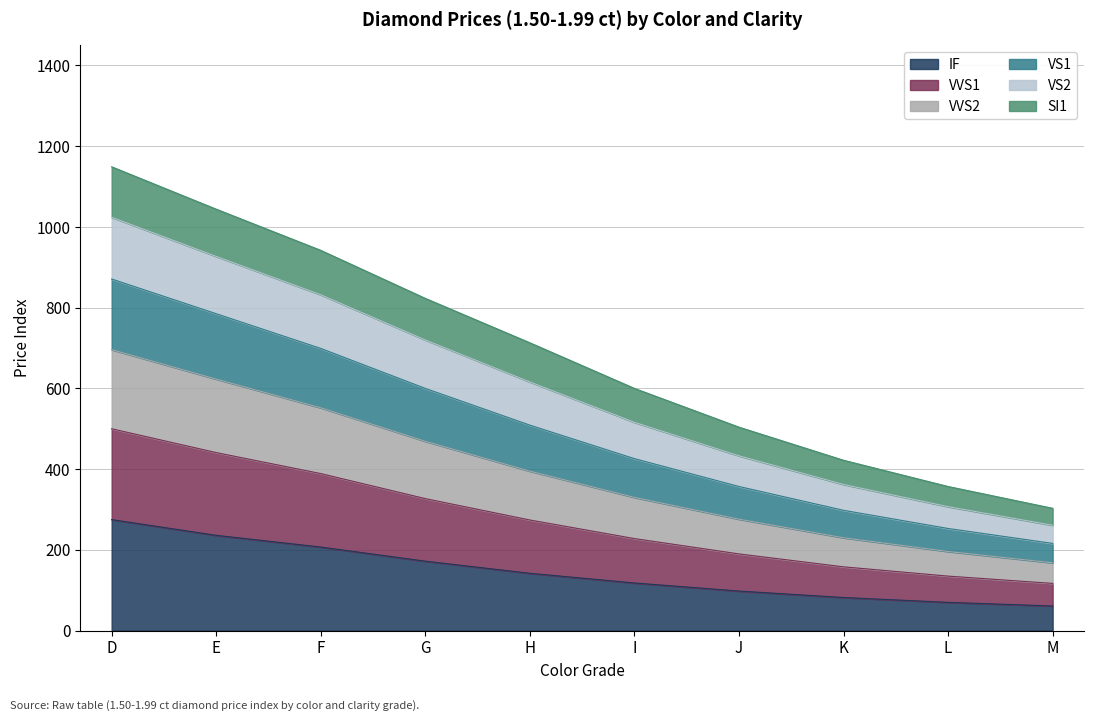

Is it true that IF equals 61 at M?

True